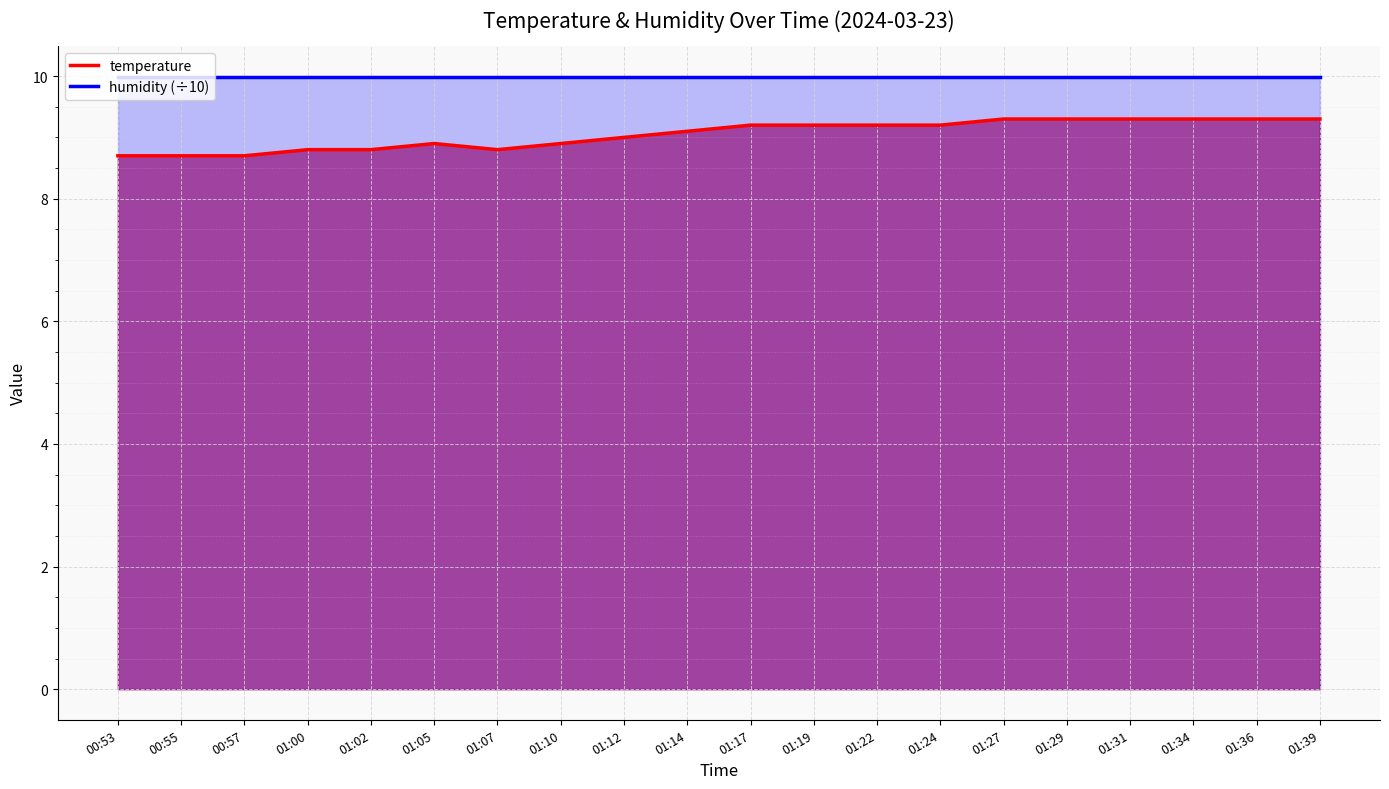

Reading left to right, transcribe all the data shown in this chart.

temperature: 8.7	8.7	8.7	8.8	8.8	8.9	8.8	8.9	9.0	9.1	9.2	9.2	9.2	9.2	9.3	9.3	9.3	9.3	9.3	9.3
humidity (÷10): 10.0	10.0	10.0	10.0	10.0	10.0	10.0	10.0	10.0	10.0	10.0	10.0	10.0	10.0	10.0	10.0	10.0	10.0	10.0	10.0